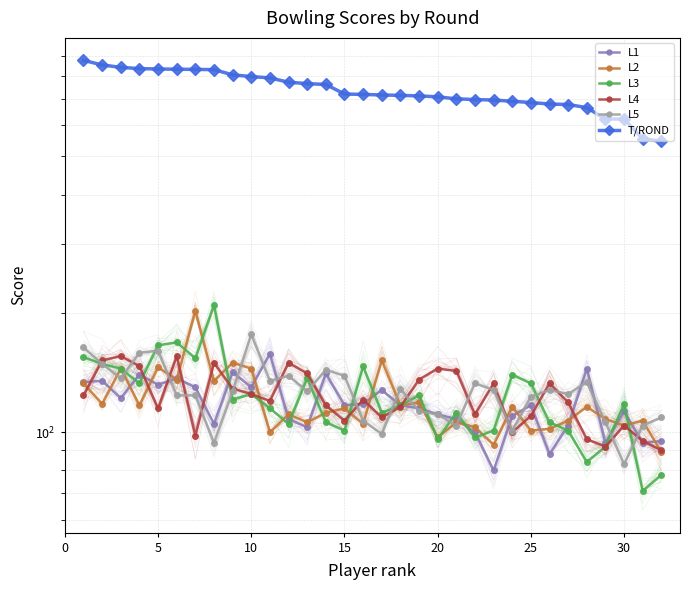

Reading right to left, extract all data points from this chart.

L1: 95	94	113	94	145	104	88	117	110	80	100	108	111	115	117	128	118	117	141	103	108	158	130	142	105	130	137	132	140	122	135	134
L2: 89	107	104	108	116	107	102	101	116	93	103	106	97	119	117	152	105	115	112	106	111	100	145	150	135	203	136	146	117	145	118	133
L3: 78	71	118	92	84	101	106	133	140	101	97	112	96	124	117	112	147	101	106	137	105	115	125	121	210	154	169	166	133	145	149	155
L4: 90	95	104	92	96	119	133	110	100	133	111	143	145	136	116	109	121	107	117	141	150	120	125	129	150	98	156	115	147	156	152	124
L5: 109	104	83	106	134	125	128	123	101	128	133	104	111	113	129	99	107	139	144	127	139	135	177	127	94	124	124	161	159	137	149	164
T/ROND: 546	555	622	622	665	677	679	685	690	695	697	700	708	712	714	716	718	720	761	765	771	791	797	805	830	831	832	833	835	841	853	876